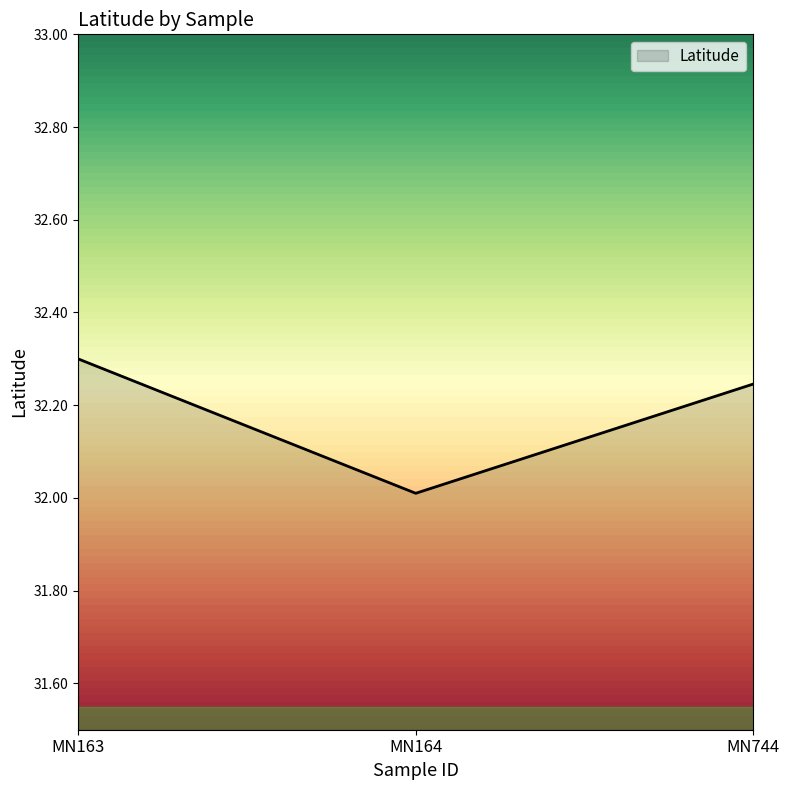

The chart shows a value of 11.1 at MN163. True or false?

False